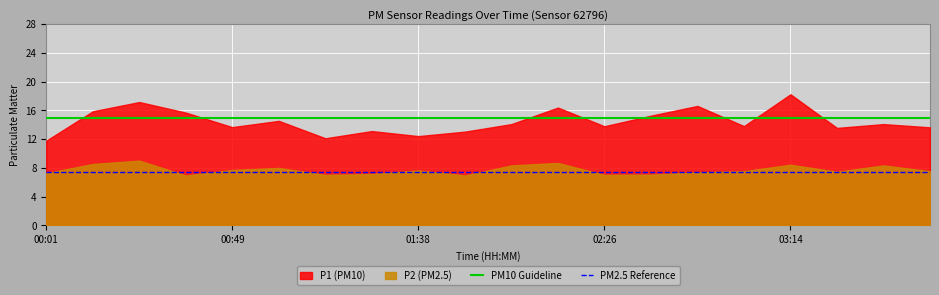

Which label corresponds to the largest value in the chart?

03:14